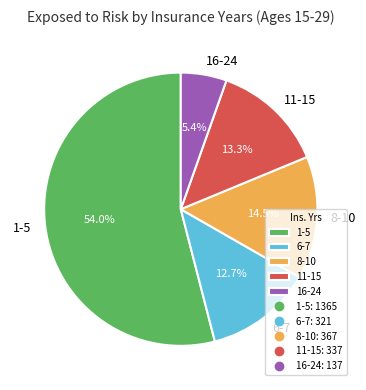

True or false: 1-5 accounts for 54% of the total.

True